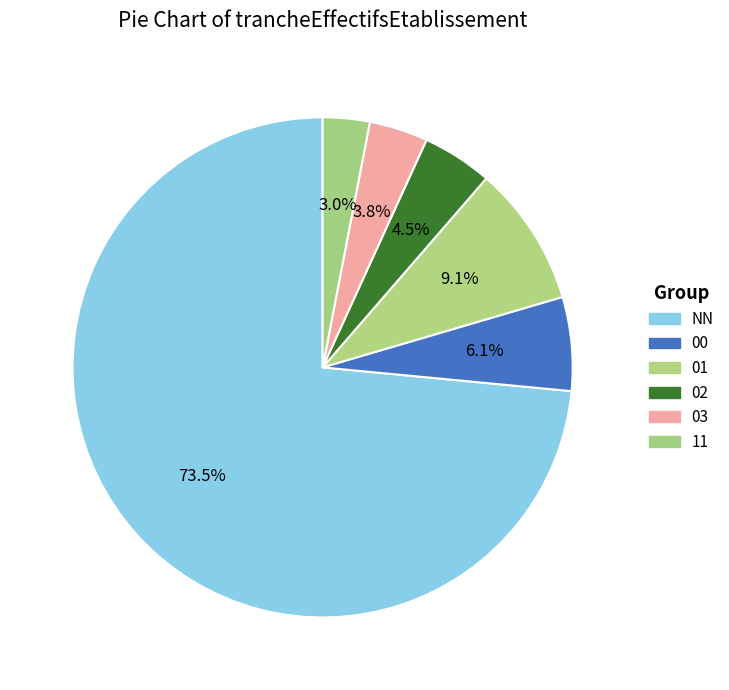

How many segments does this pie chart have?

6